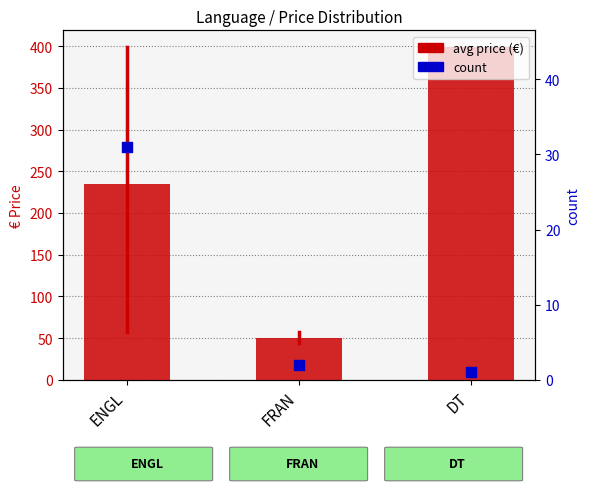

Which series contains the lowest Y value?

count